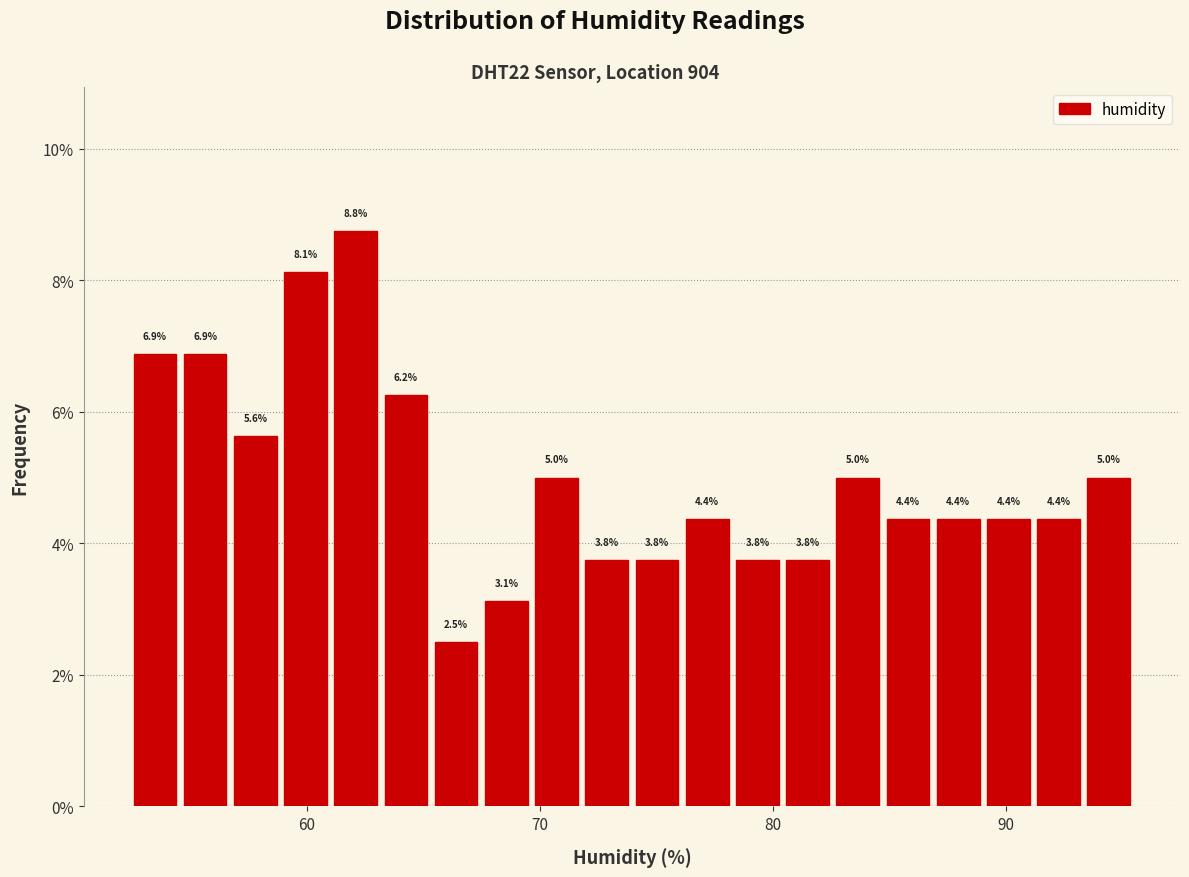

Around what value on the x-axis is the tallest bar? Give the approximate position of its centre, as read against the axis.

62